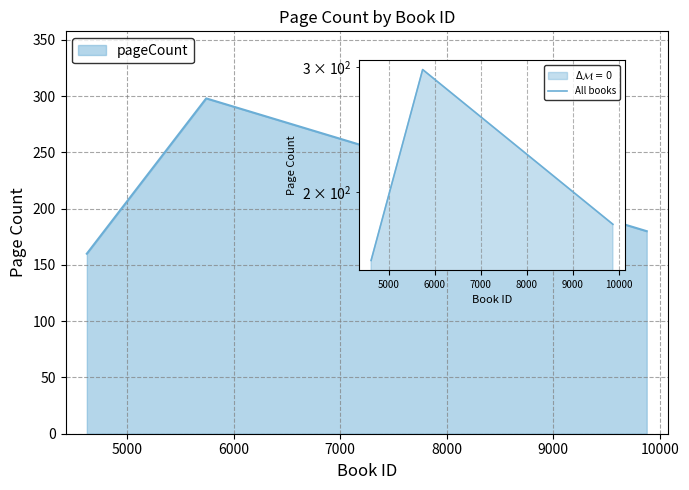

What is the value of the 3rd point from the left?

180